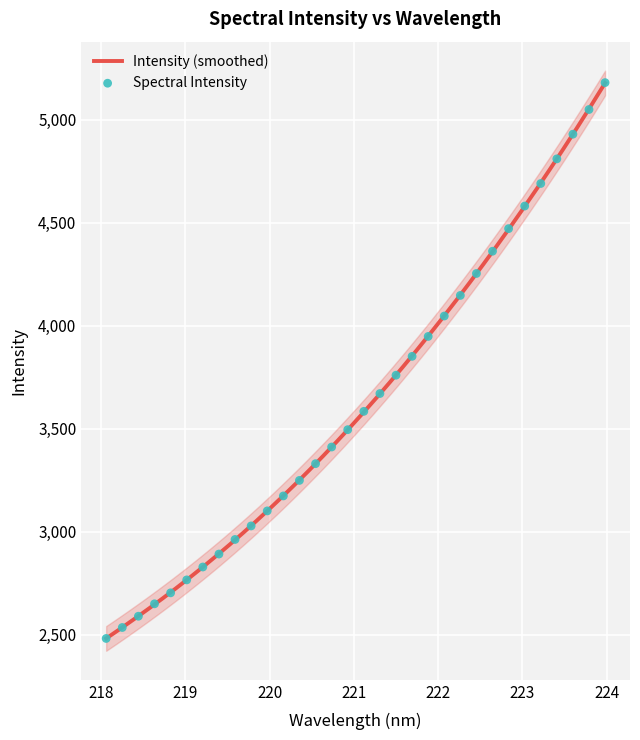

Which has a higher value, 218.442 or 219.589?

219.589